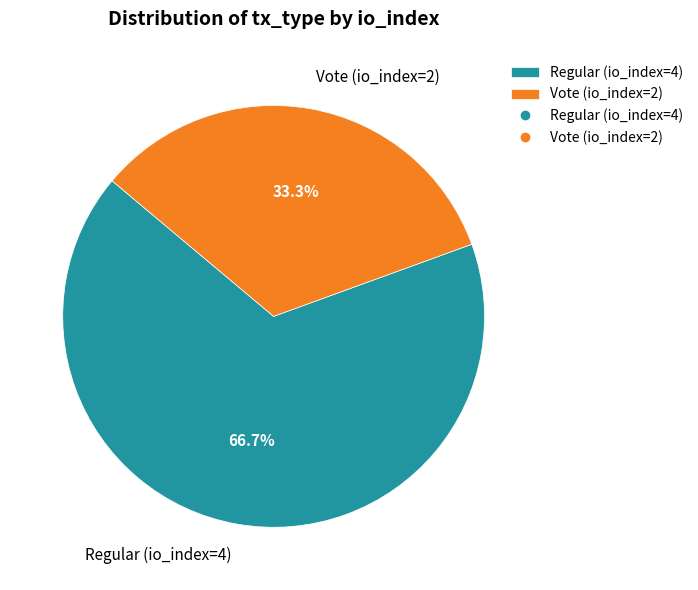

What is the ratio of the value at Regular (io_index=4) to the value at Vote (io_index=2)?

2.0